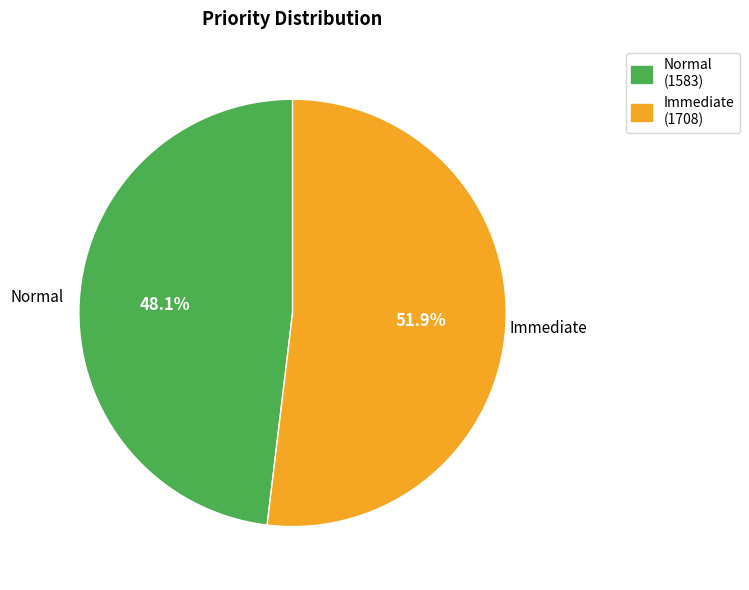

To the nearest percent, what is the combined percentage of Immediate and Normal?

100%